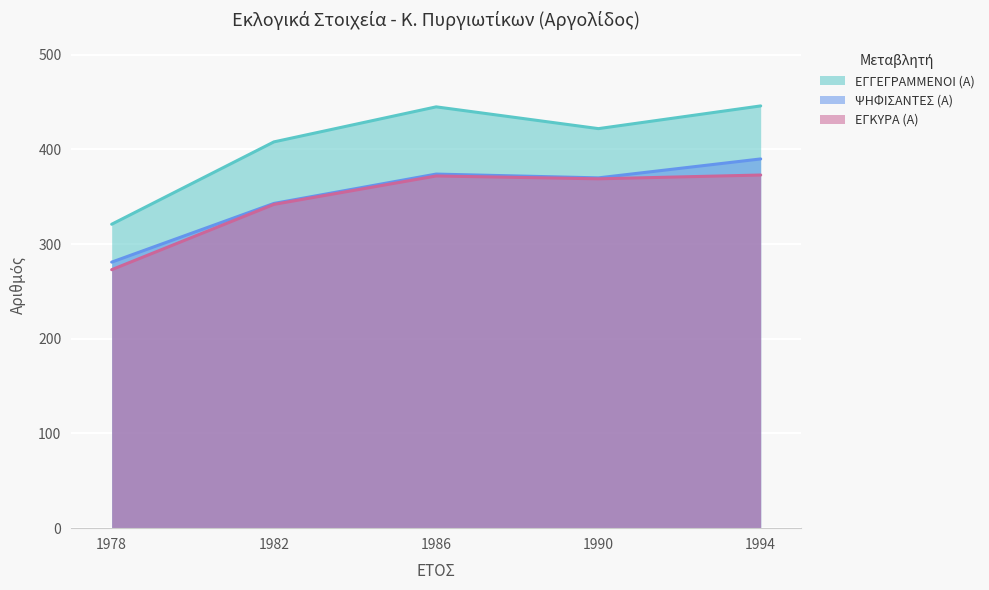

Reading right to left, extract all data points from this chart.

ΕΓΓΕΓΡΑΜΜΕΝΟΙ (Α): 1994=446	1990=422	1986=445	1982=408	1978=321
ΨΗΦΙΣΑΝΤΕΣ (Α): 1994=390	1990=370	1986=374	1982=343	1978=281
ΕΓΚΥΡΑ (Α): 1994=373	1990=369	1986=372	1982=342	1978=273